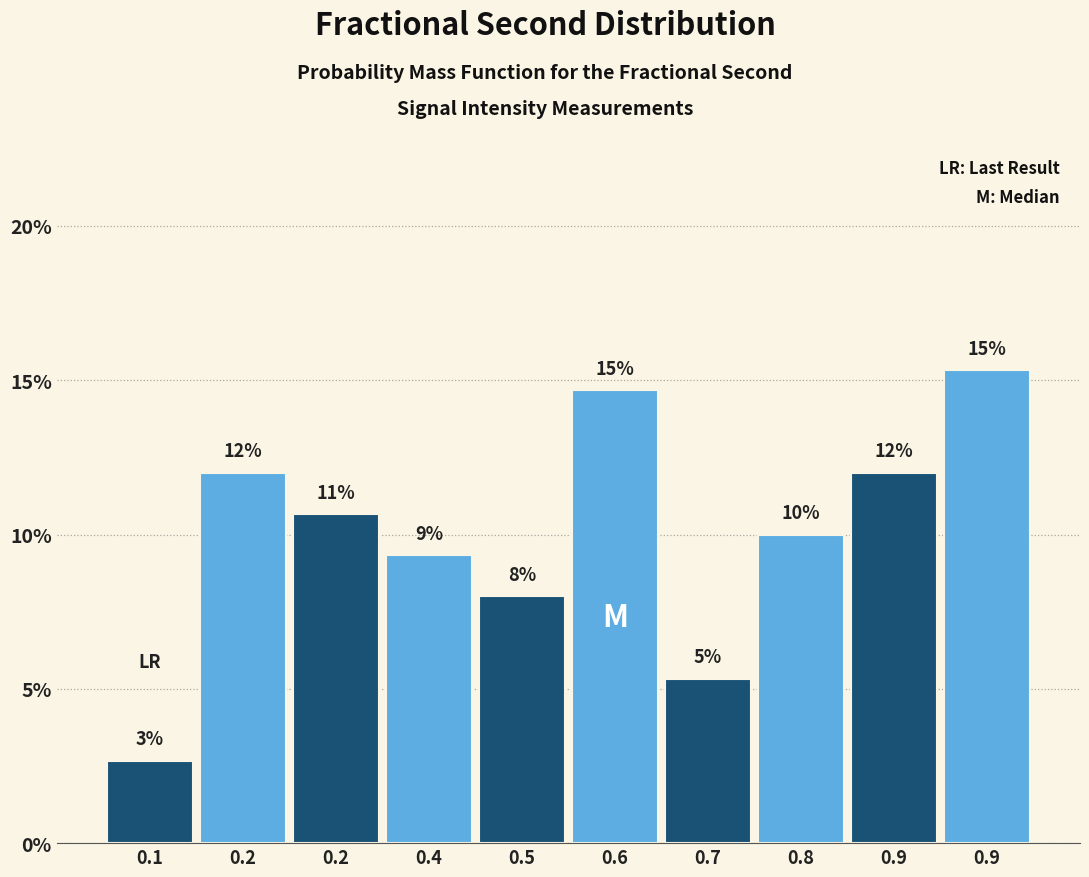

How many bars are there in total?

10